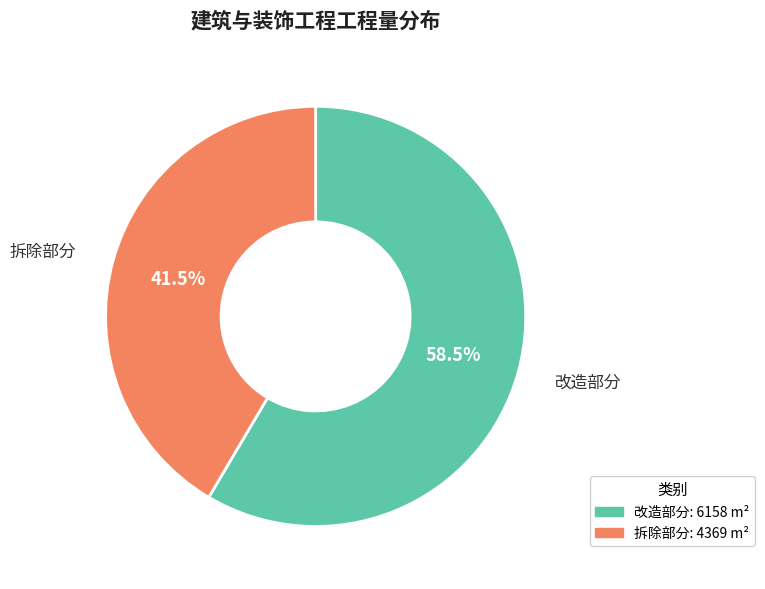

What is the ratio of the value at 拆除部分 to the value at 改造部分?

0.7